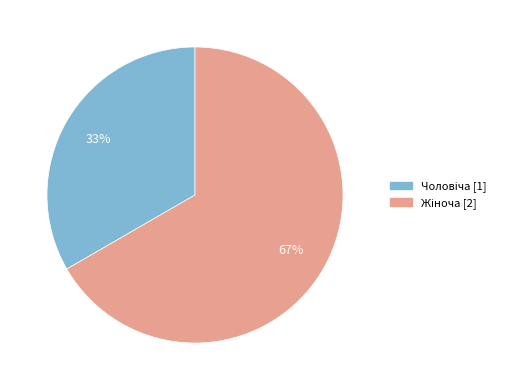

To the nearest percent, what is the average slice percentage?

50%